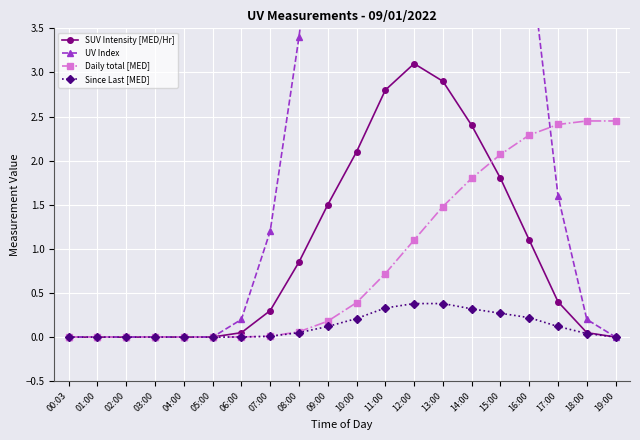

The Daily total [MED] series shows 0.1 at 08:00. True or false?

True